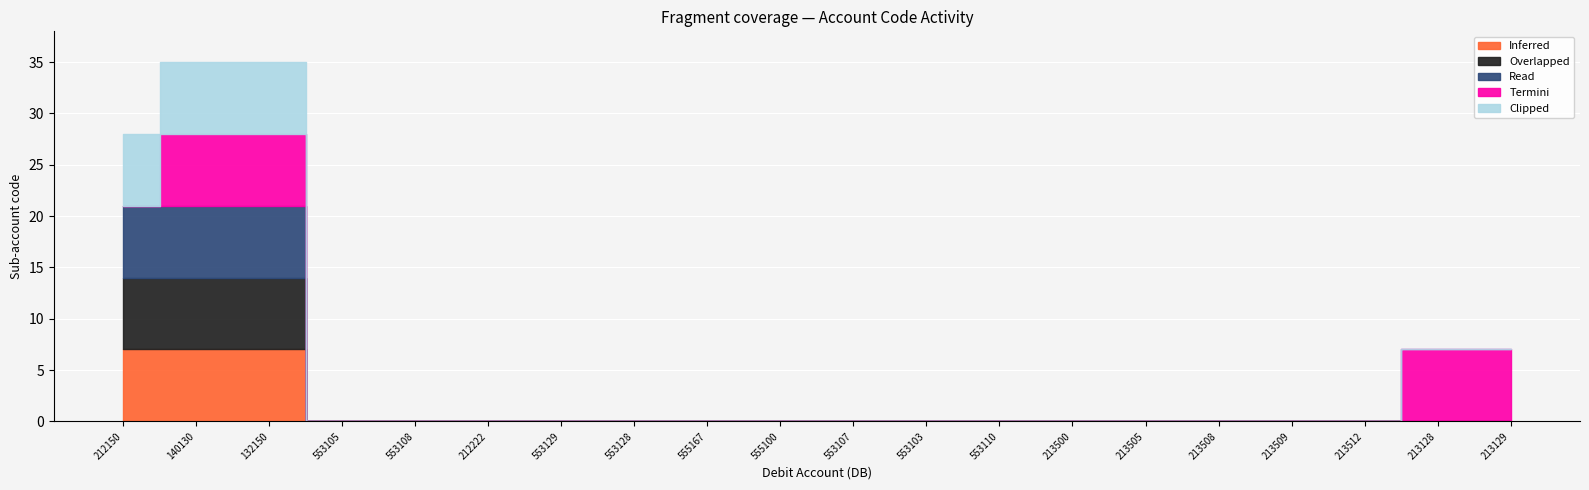

Which category has the highest value in the Termini series?

140130